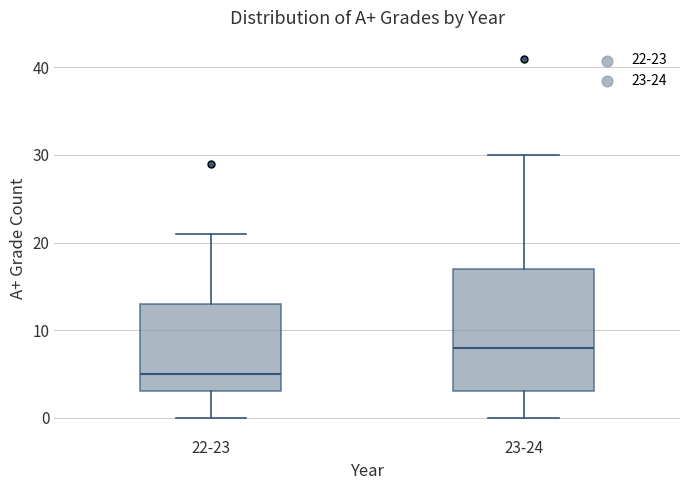

Which box is the tallest, from its lower edge to its upper edge?

23-24